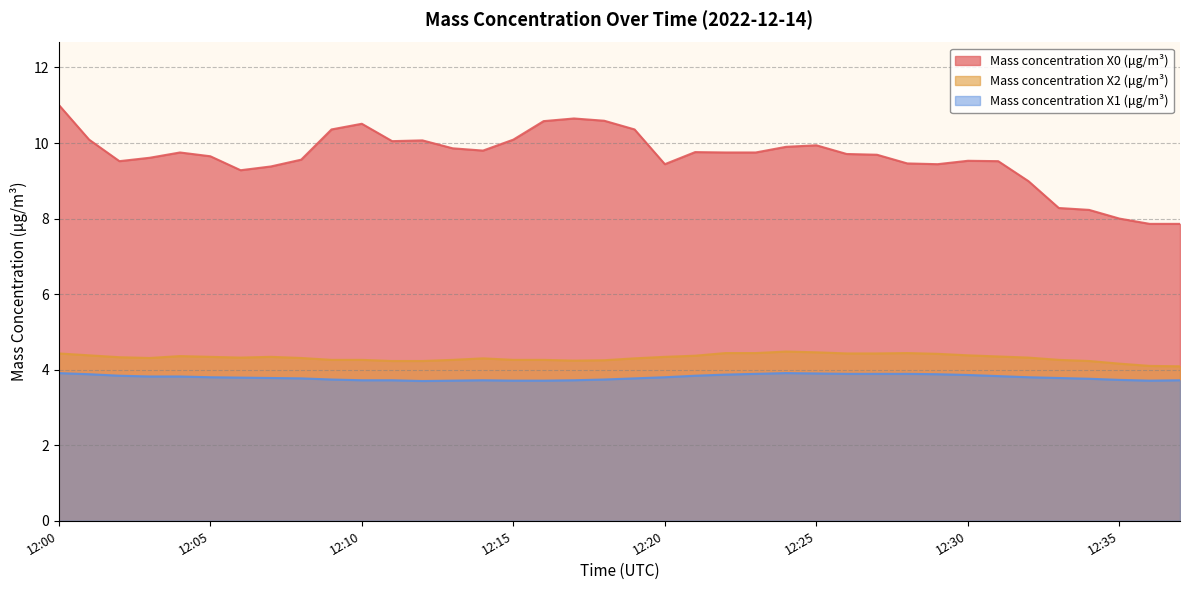

What is the value of the Mass concentration X1 (μg/m³) point at the 36th from the left?

3.7